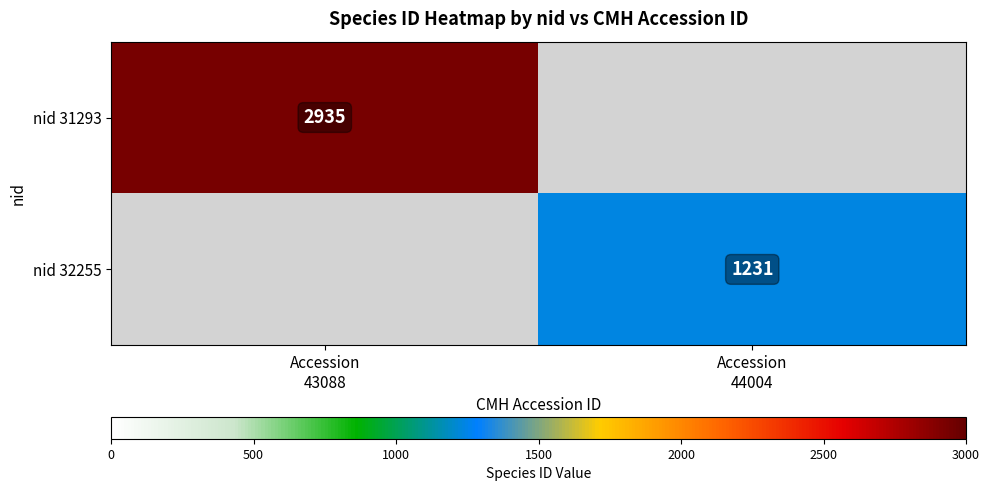

What is the average value of the nid 31293 series?

1468